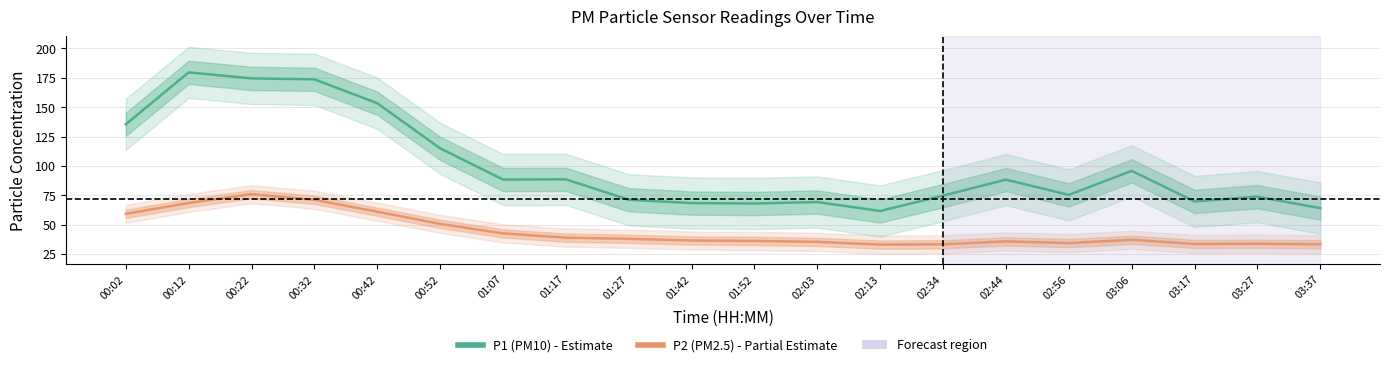

How many series are shown in this chart?

2